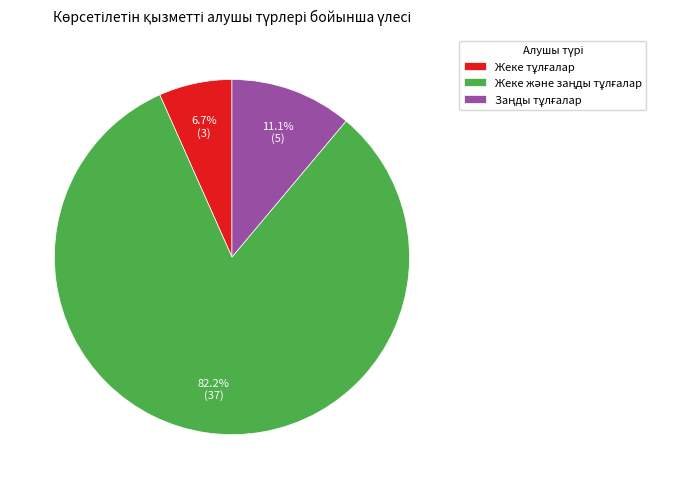

Does any single category account for the majority?

Yes